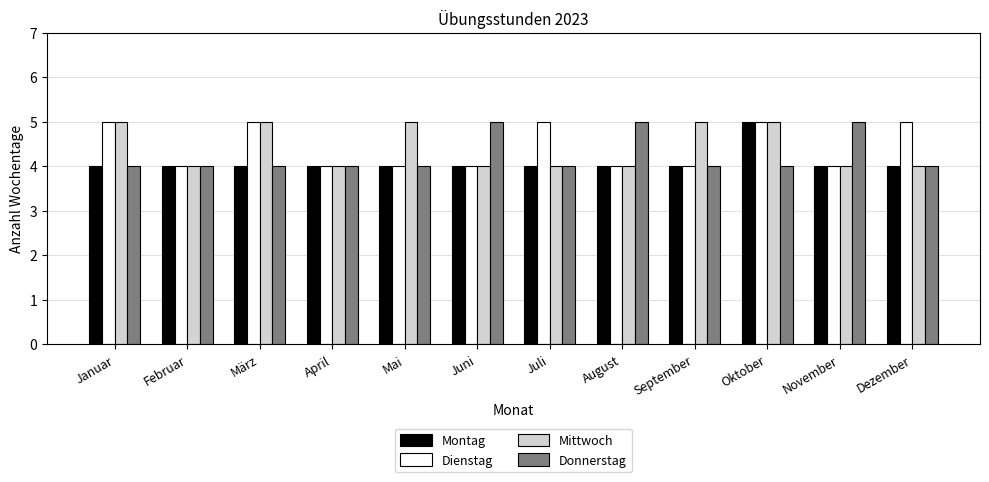

What is the average value of the Donnerstag series?

4